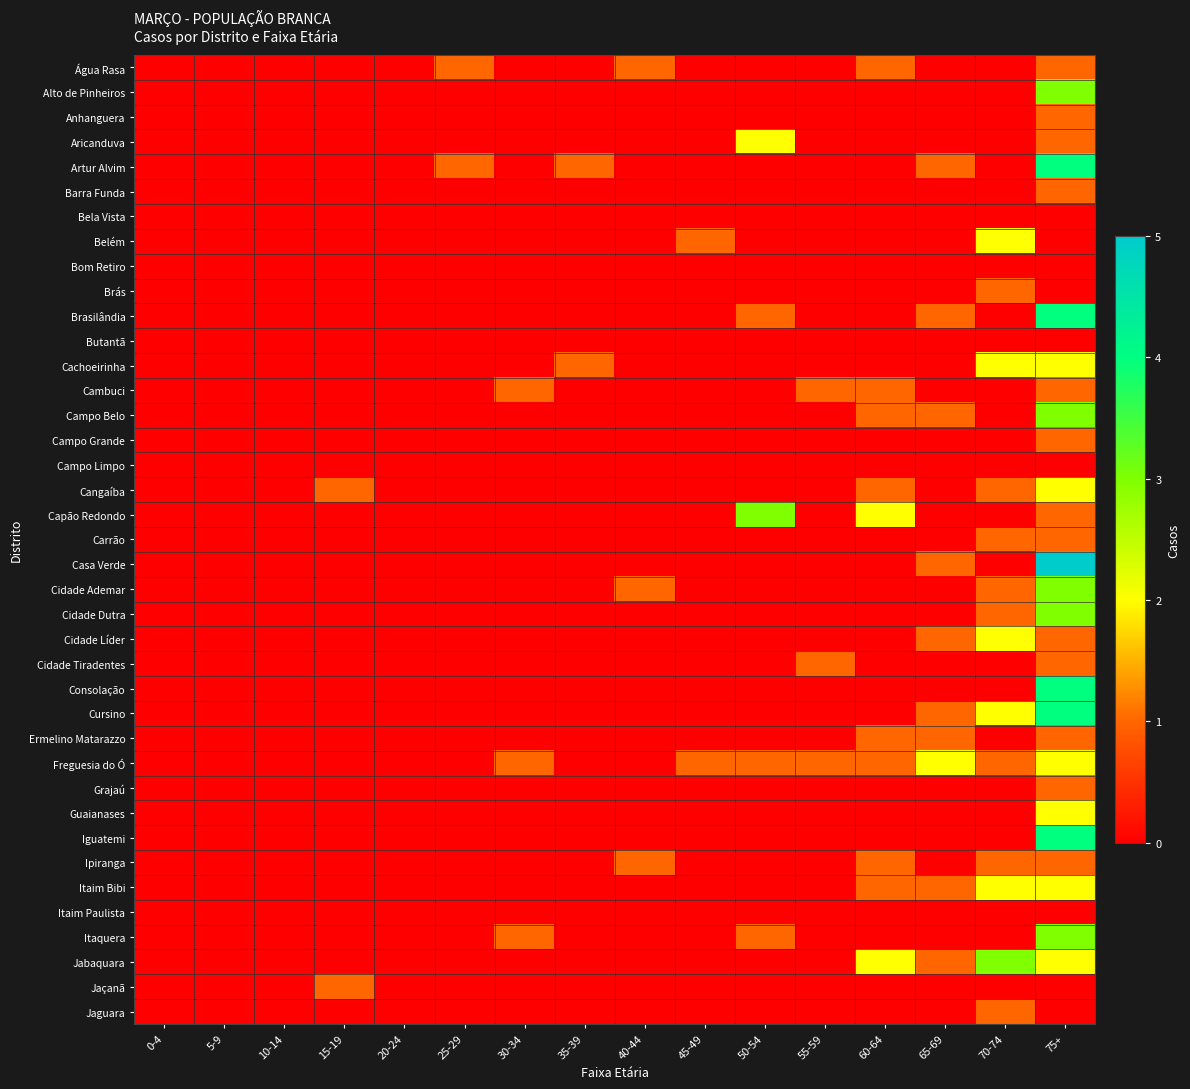

At how many categories does at least one series exceed 2?

3